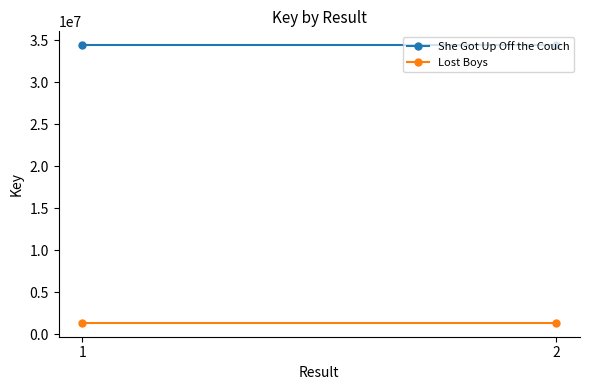

List the series in order of their peak value, lowest first.

Lost Boys, She Got Up Off the Couch